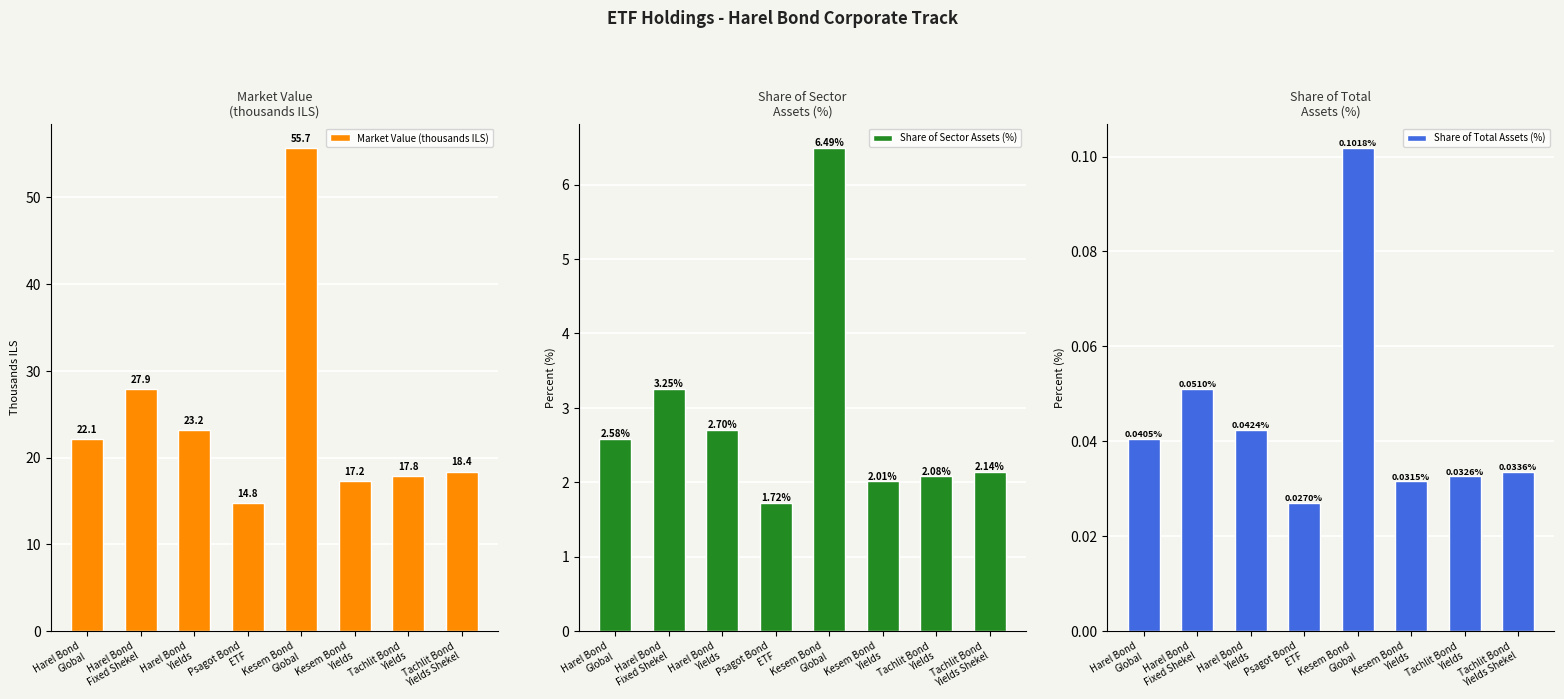

What is the label of the 7th bar from the left?

Tachlit Bond
Yields